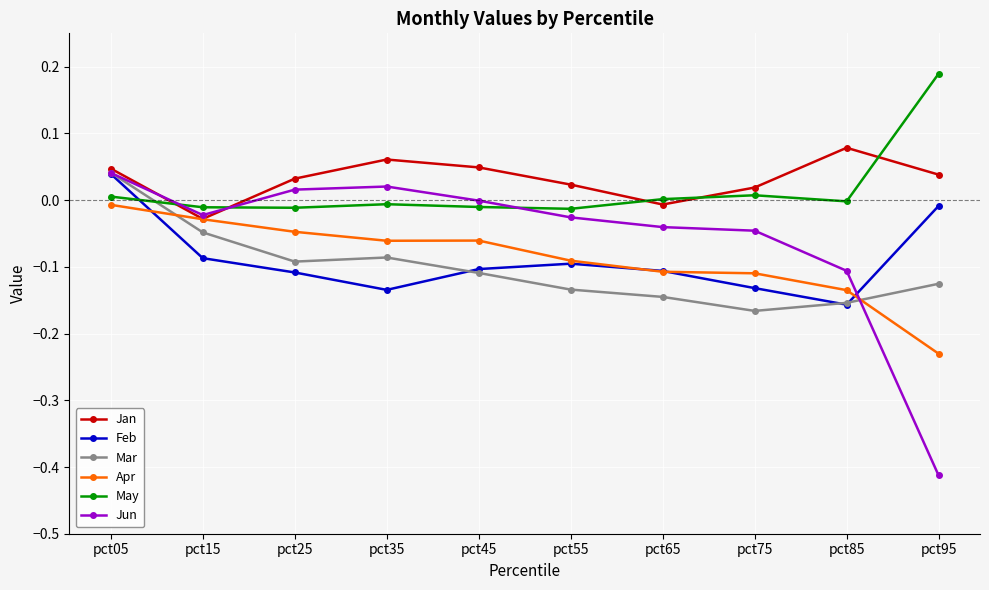

How many distinct data groups are displayed?

6